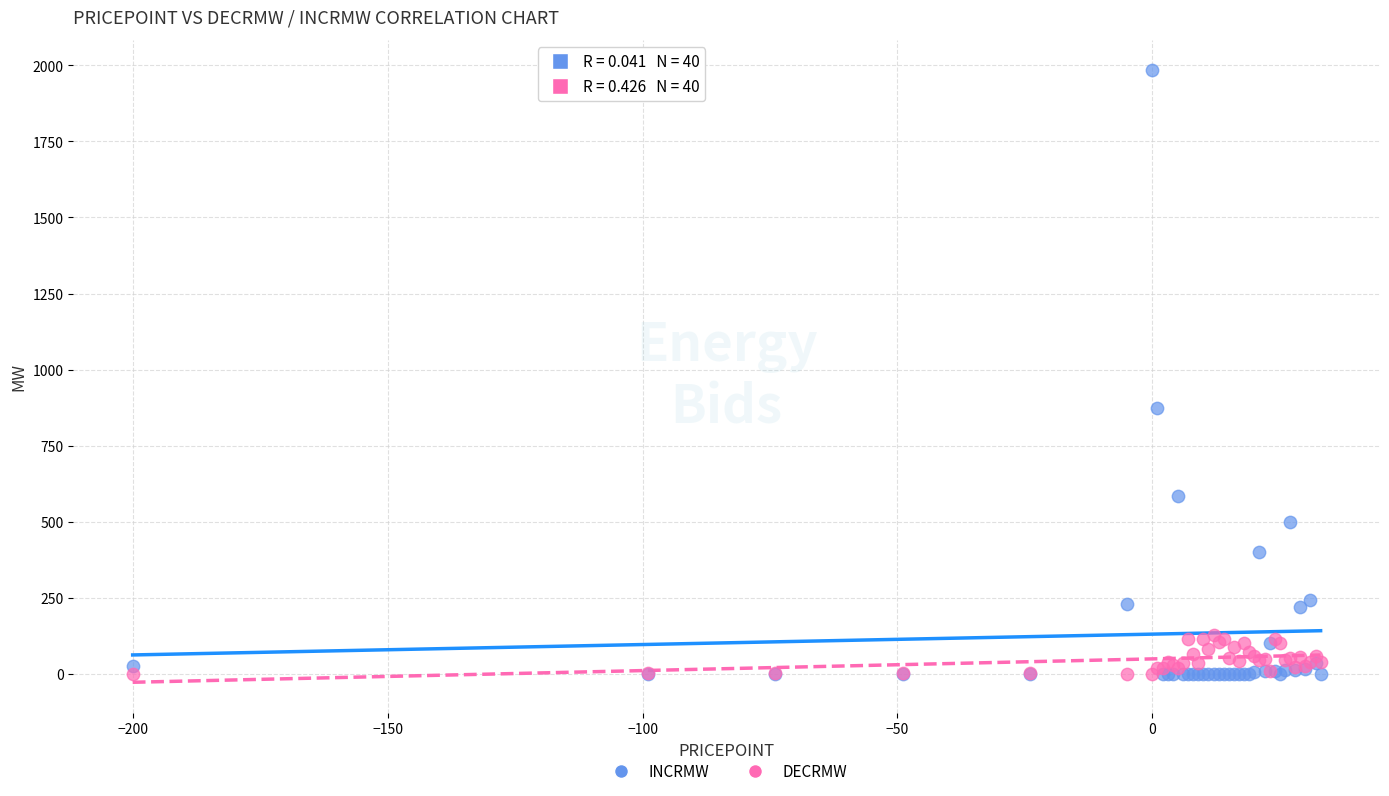

In the INCRMW series, what Y value is closest to 991?

874.0